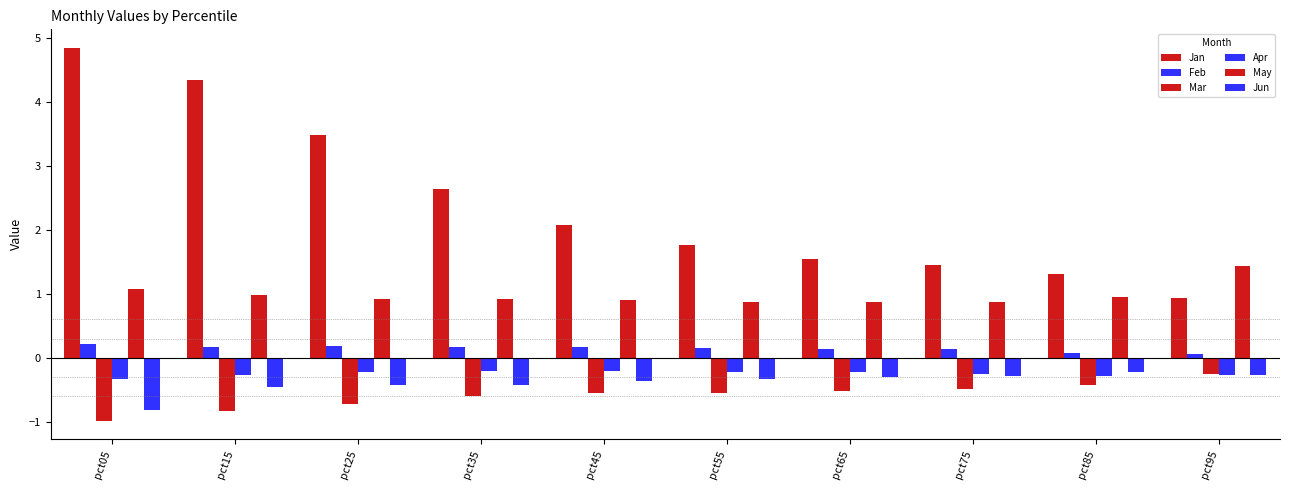

How many bars are there in each group?

6